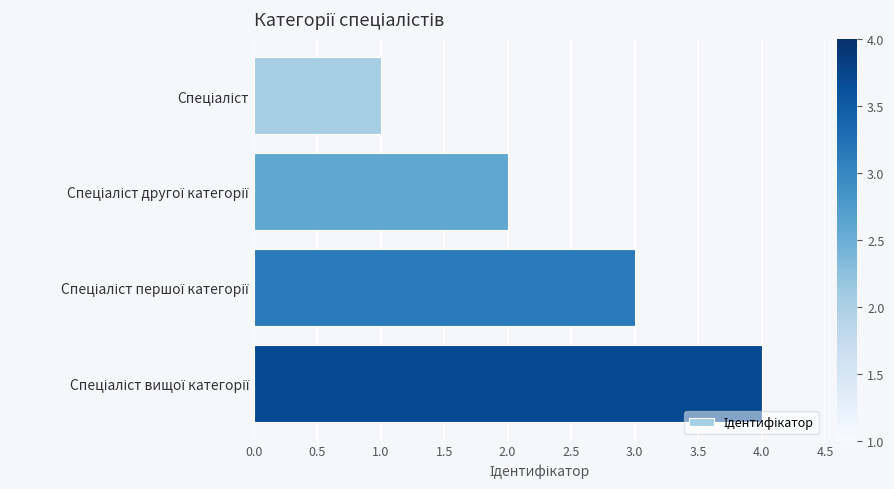

How many data points are less than 3?

2